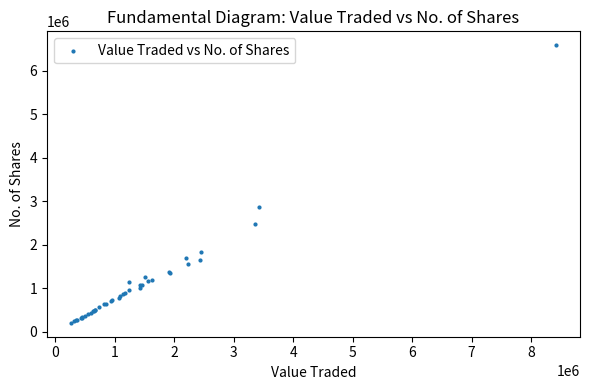

What Y value in the scatter plot is closest to 3393353?

2870390